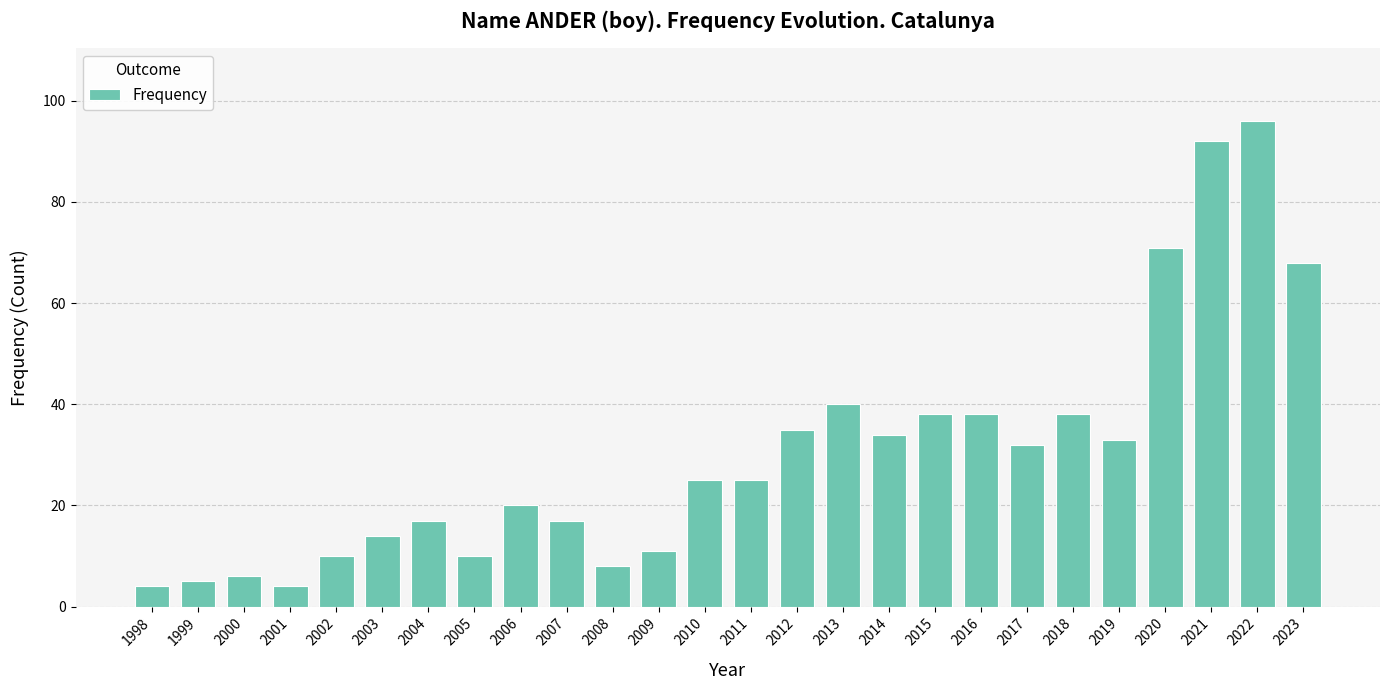

How many series are shown in this chart?

1